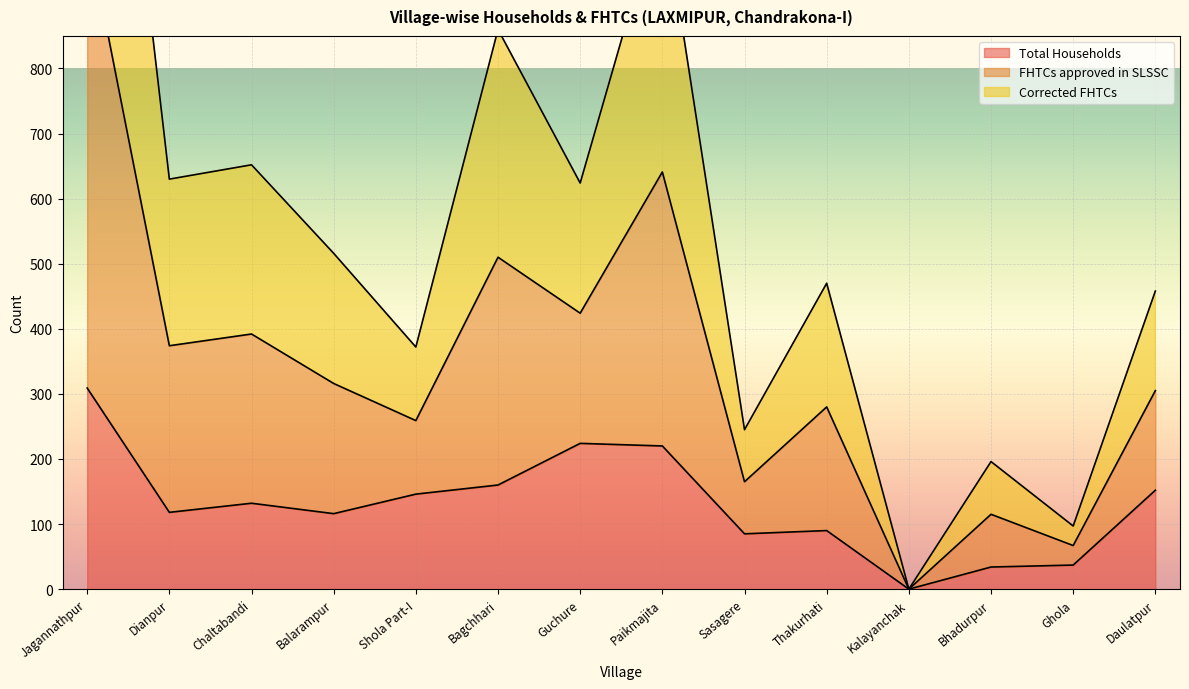

Where is the first local minimum for Corrected FHTCs?

Dianpur